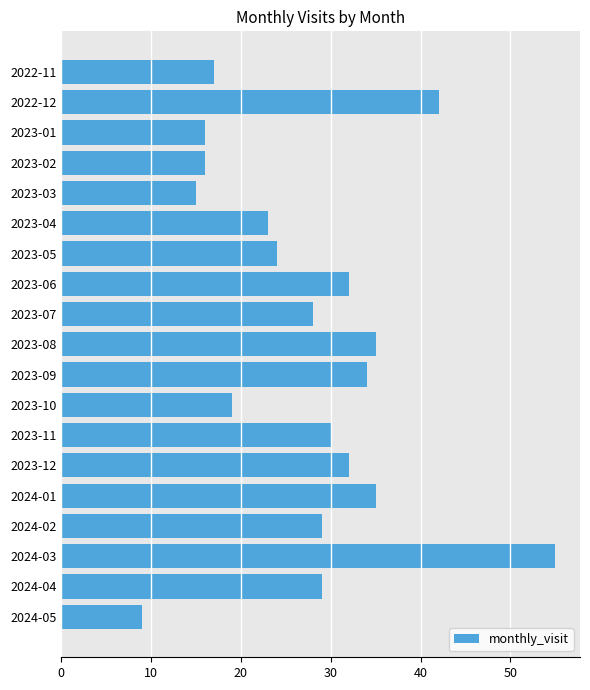

What position from the top is 2023-12?

14